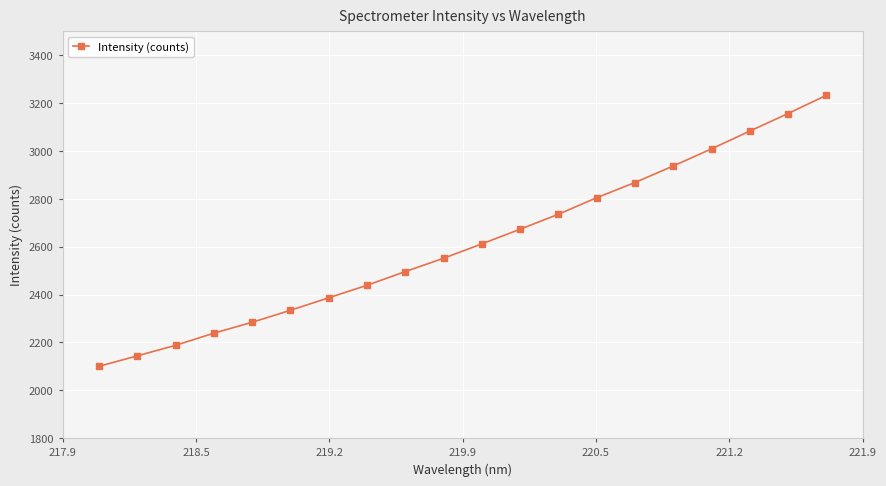

What is the minimum value shown in the chart?

2100.2